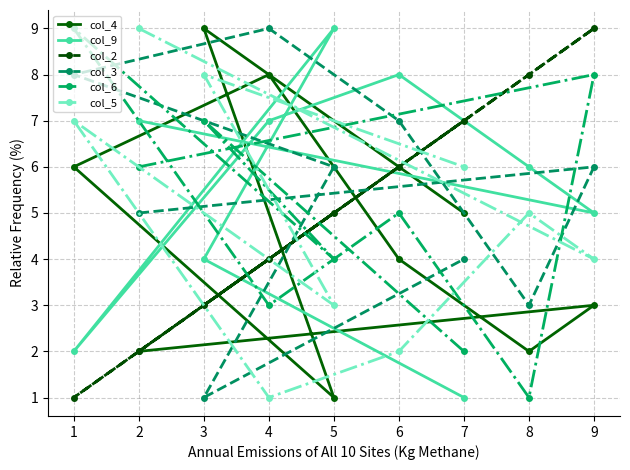

Count the number of data series in this chart.

6